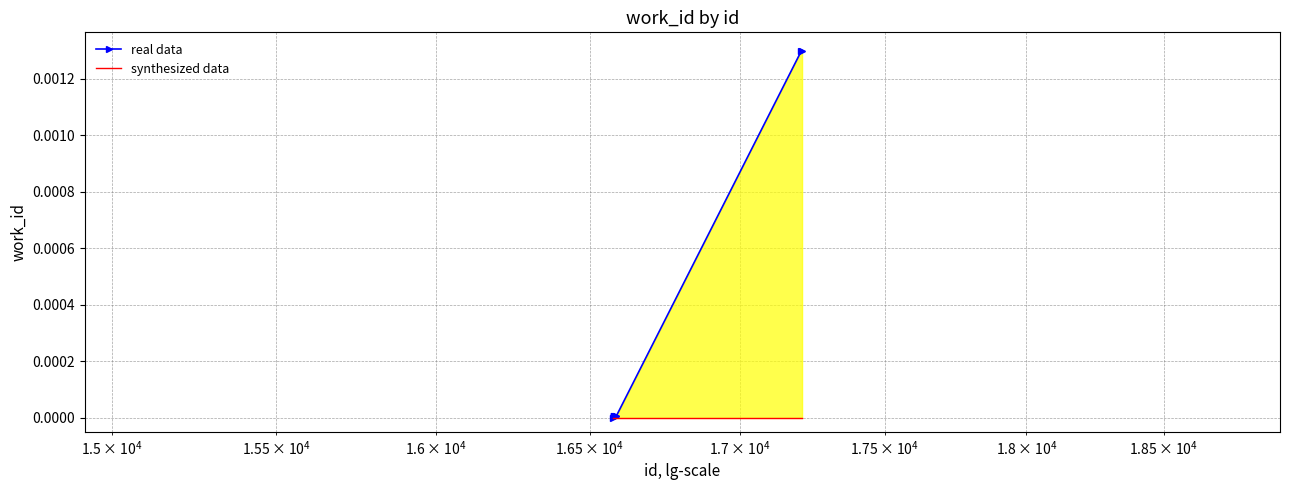

What are all the series names shown in the legend?

real data, synthesized data